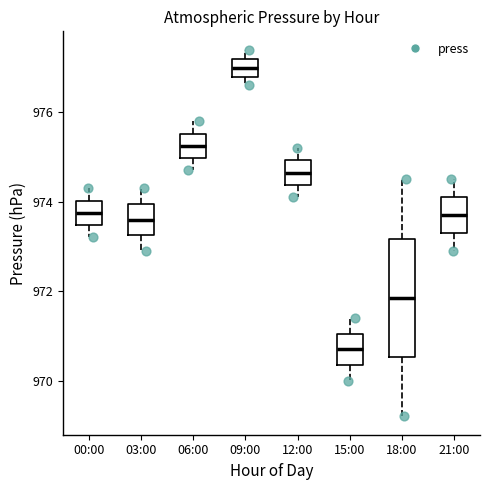

Which box's median line is the lowest?

15:00